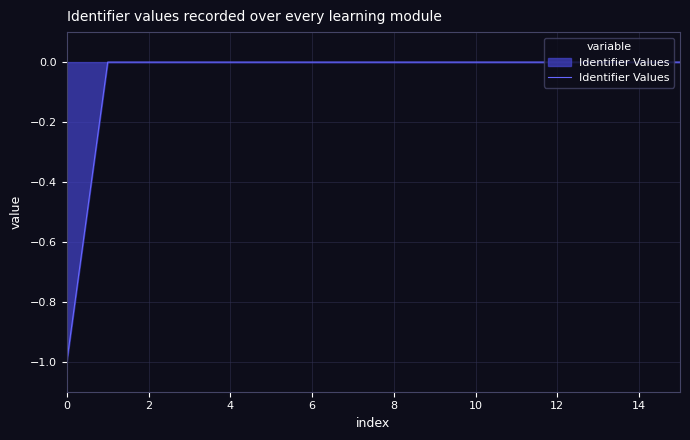

What is the minimum value shown in the chart?

-1.0